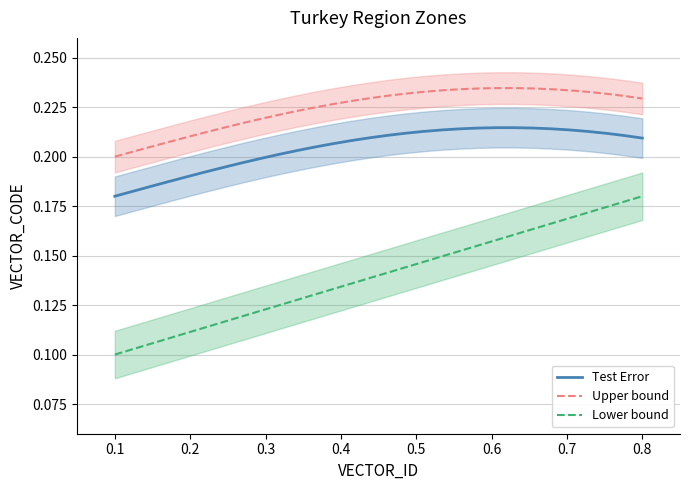

True or false: Upper bound and Lower bound cross at least once.

False